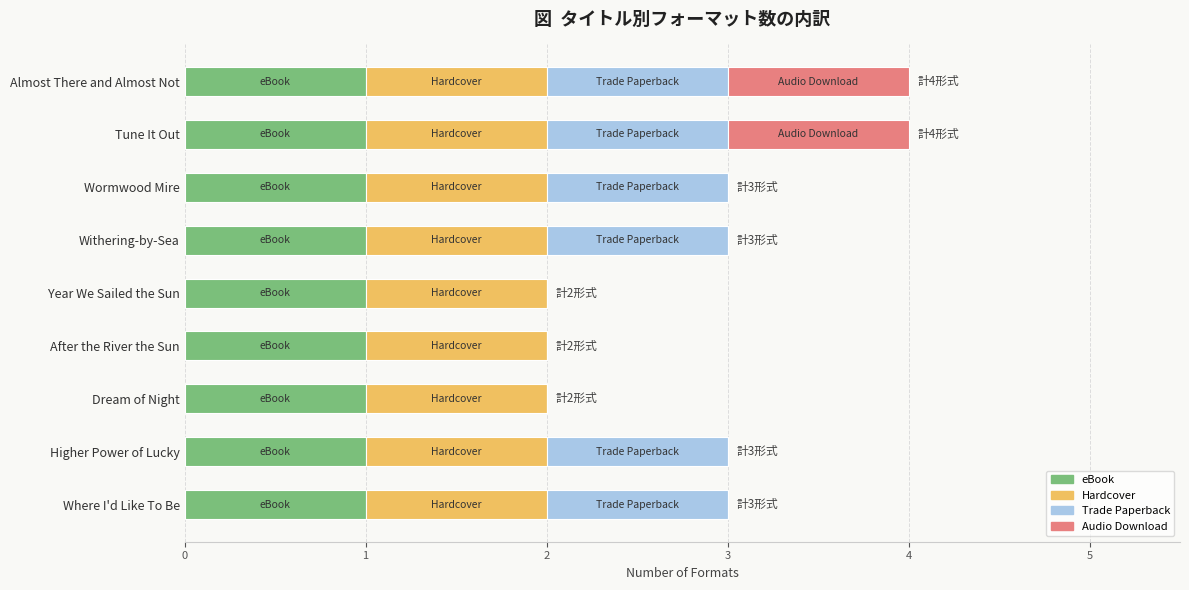

What is the total value across all series at Withering-by-Sea?

3